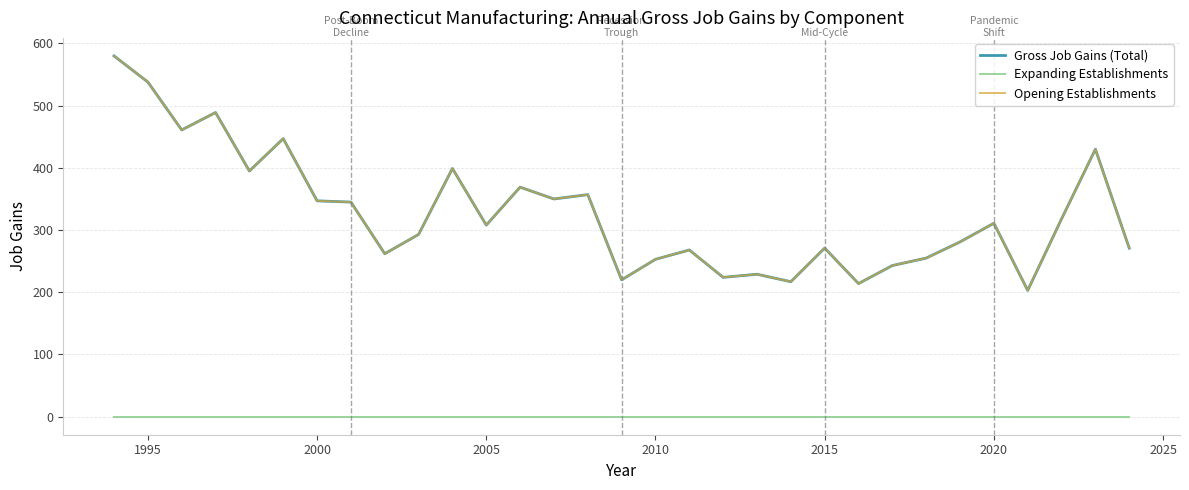

Is this an area chart (filled region under the line)?

No